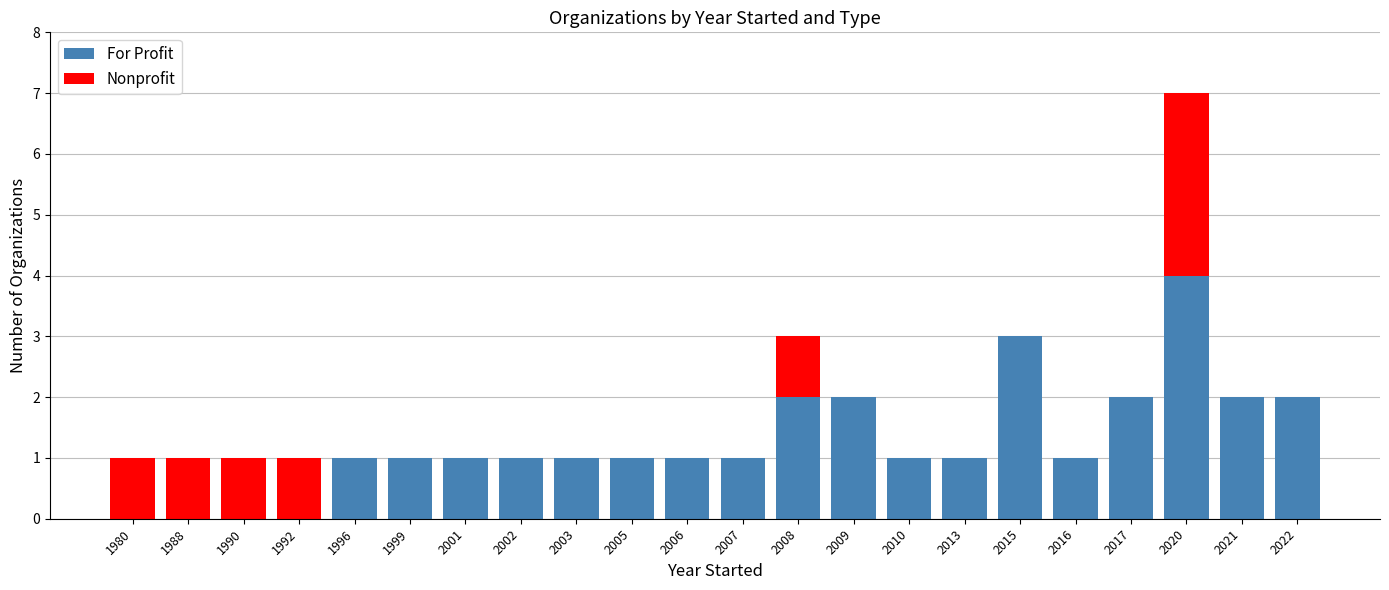

What are all the series names shown in the legend?

For Profit, Nonprofit